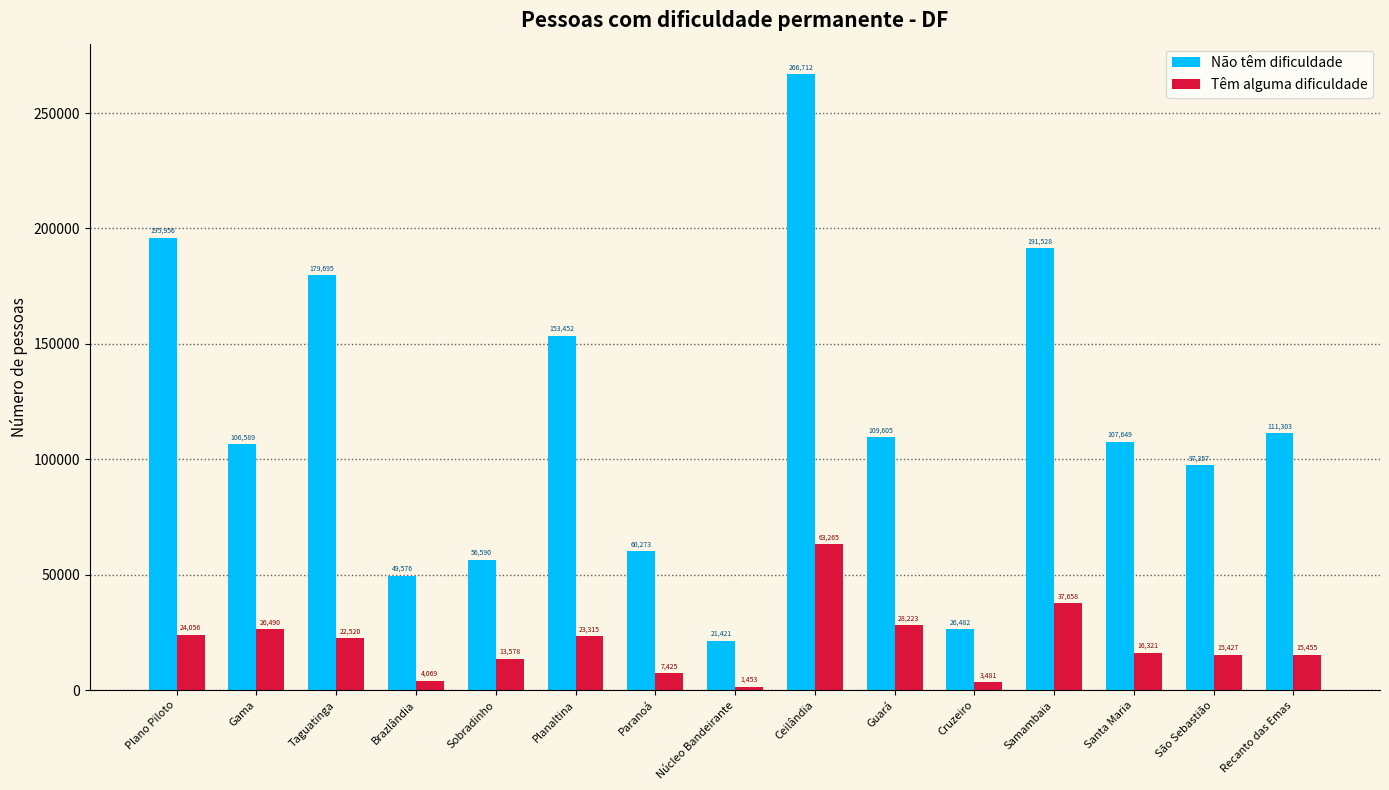

What are all the series names shown in the legend?

Não têm dificuldade, Têm alguma dificuldade